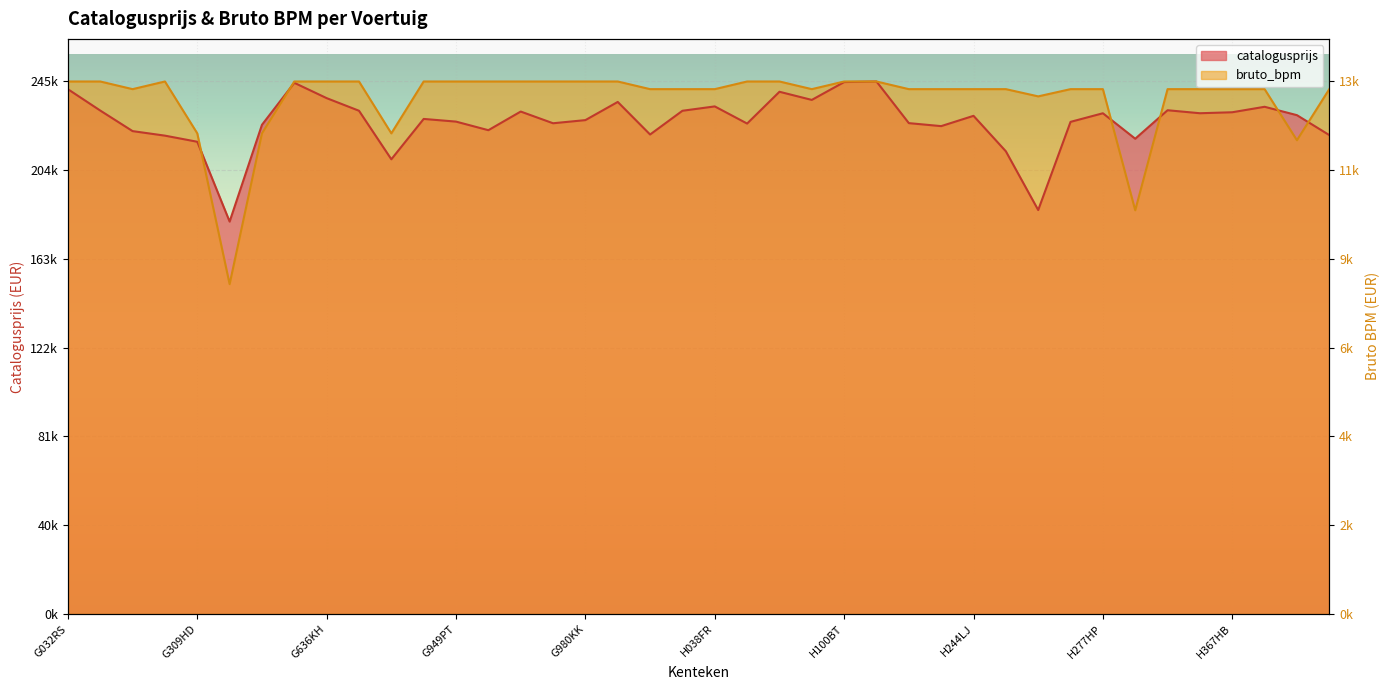

At which category is the sum across all series the highest?

H101BT